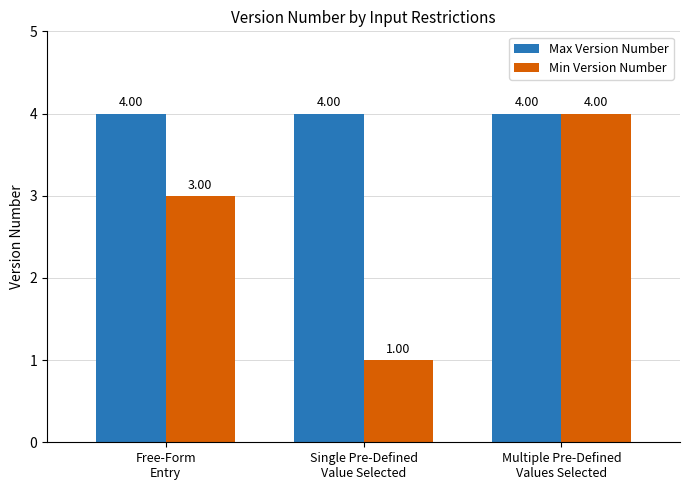

List the series in order of their overall mean, lowest first.

Min Version Number, Max Version Number